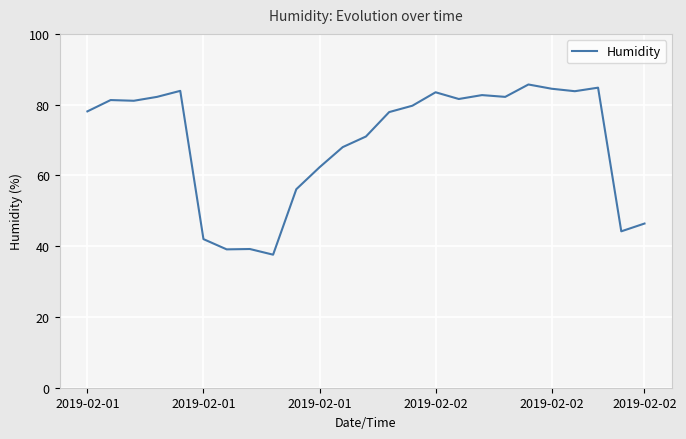

What is the greatest value displayed?

85.7